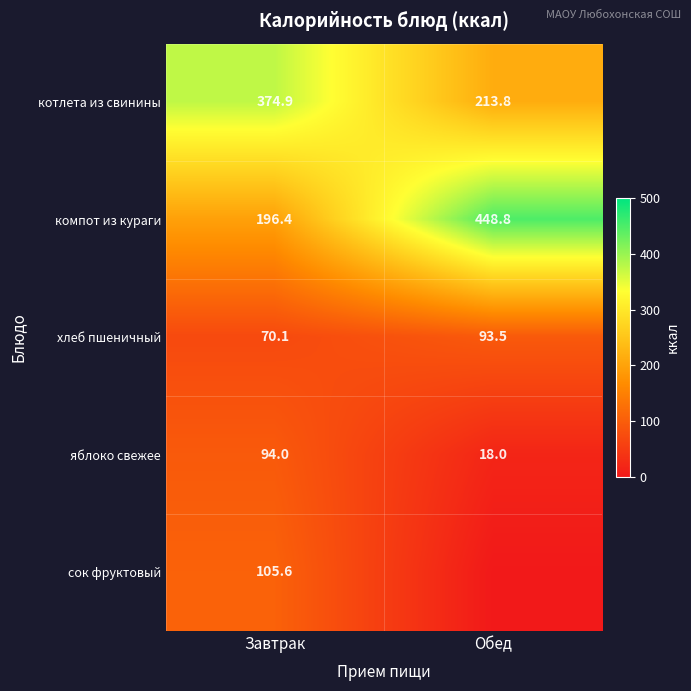

Rank the series at Завтрак from lowest to highest value.

хлеб пшеничный, яблоко свежее, сок фруктовый, компот из кураги, котлета из свинины